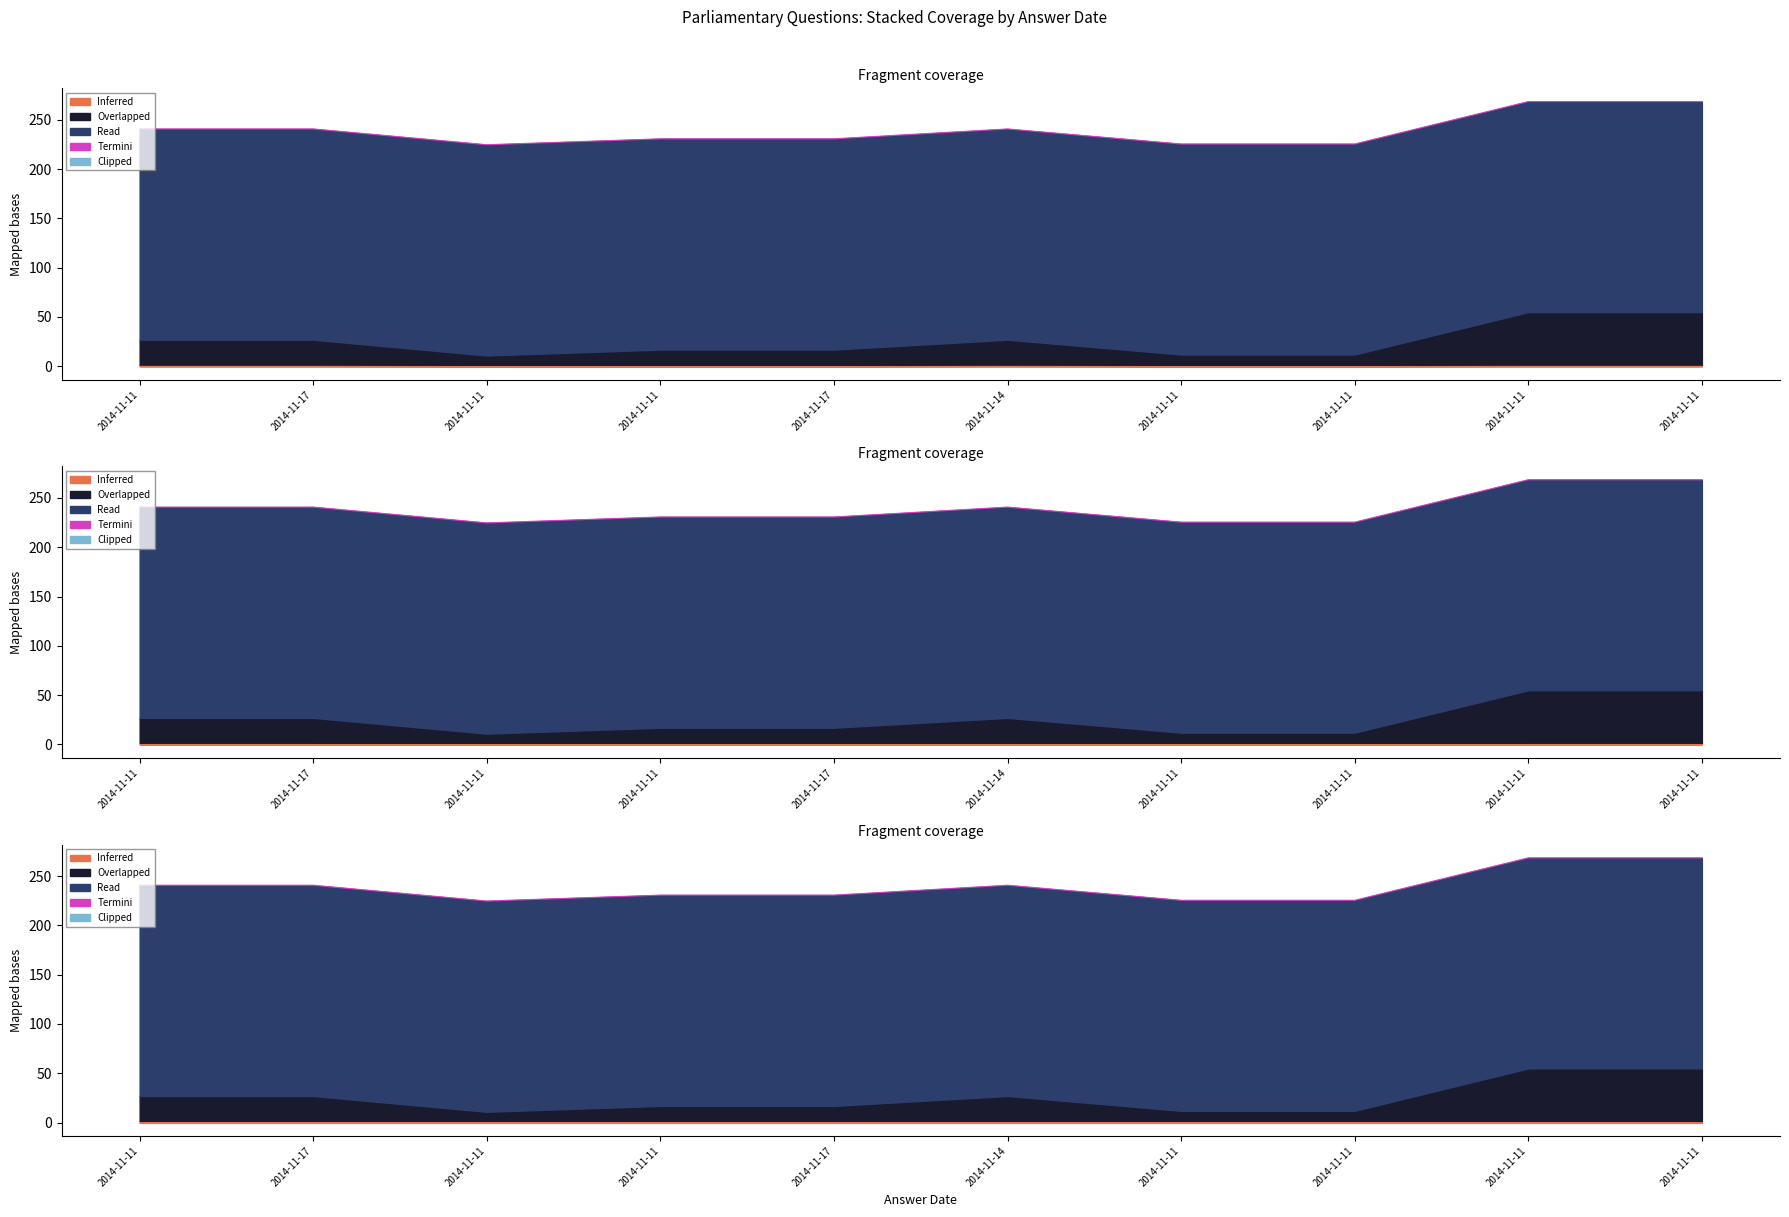

The chart shows a value of 240.6 at 2014-11-17. True or false?

True